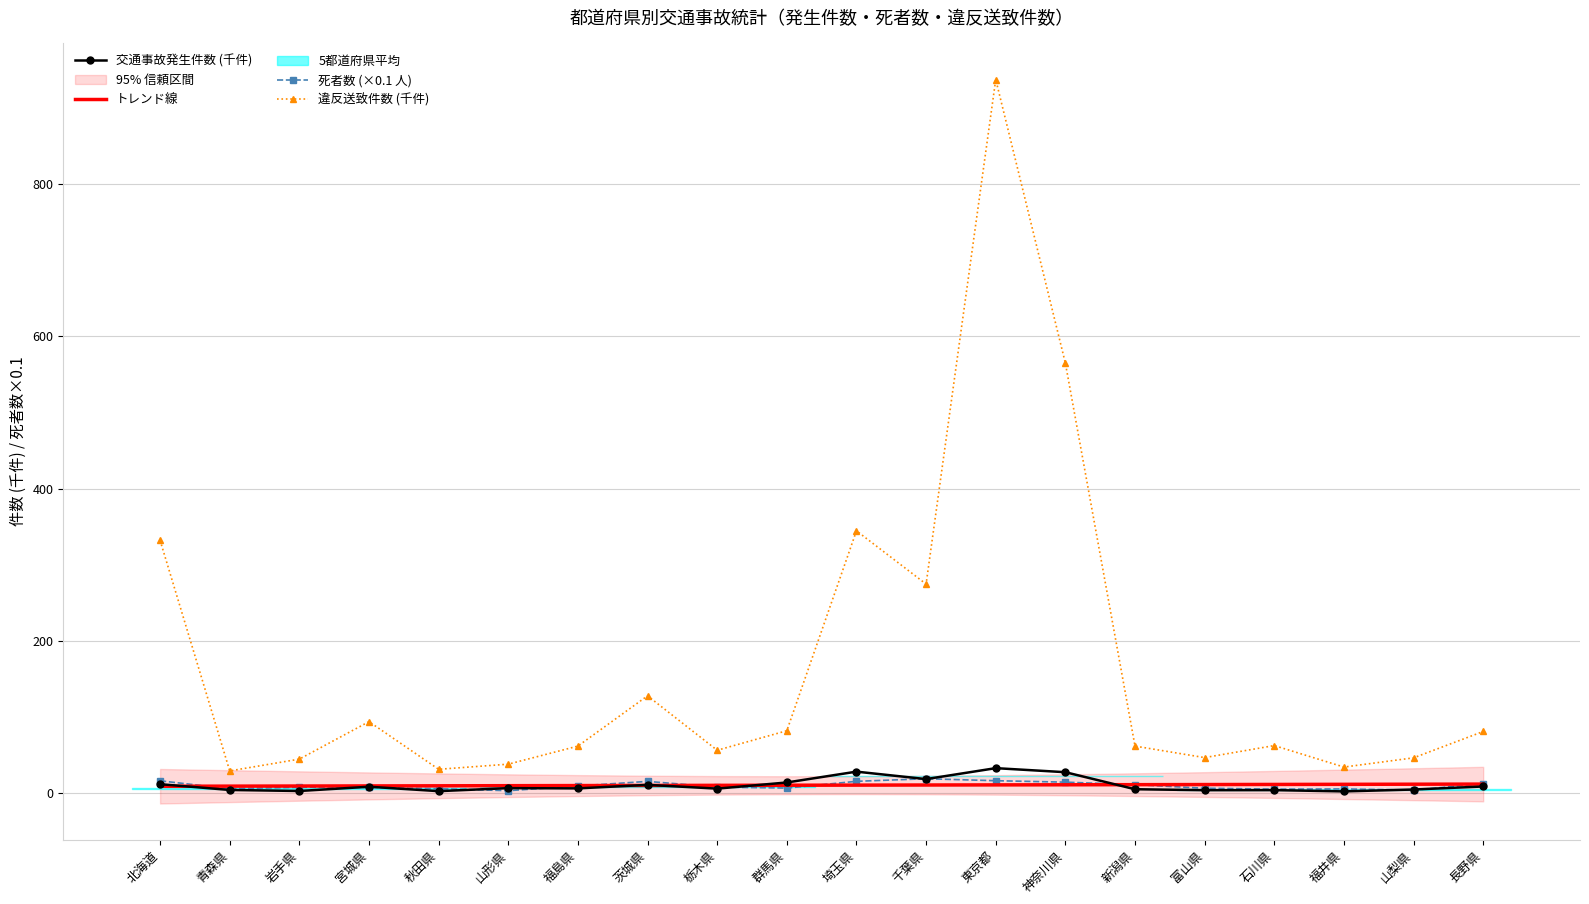

List the series in order of their peak value, highest first.

違反送致件数 (千件), 交通事故発生件数 (千件), 死者数 (×0.1 人), トレンド線